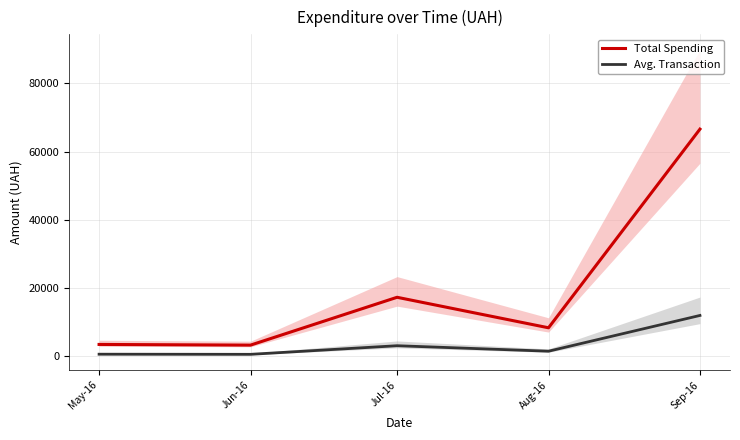

Is it true that Avg. Transaction equals 592.2 at Jun-16?

True